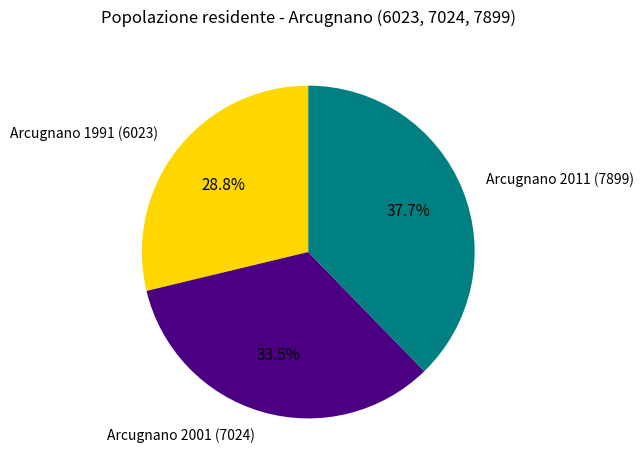

Does any single category account for the majority?

No